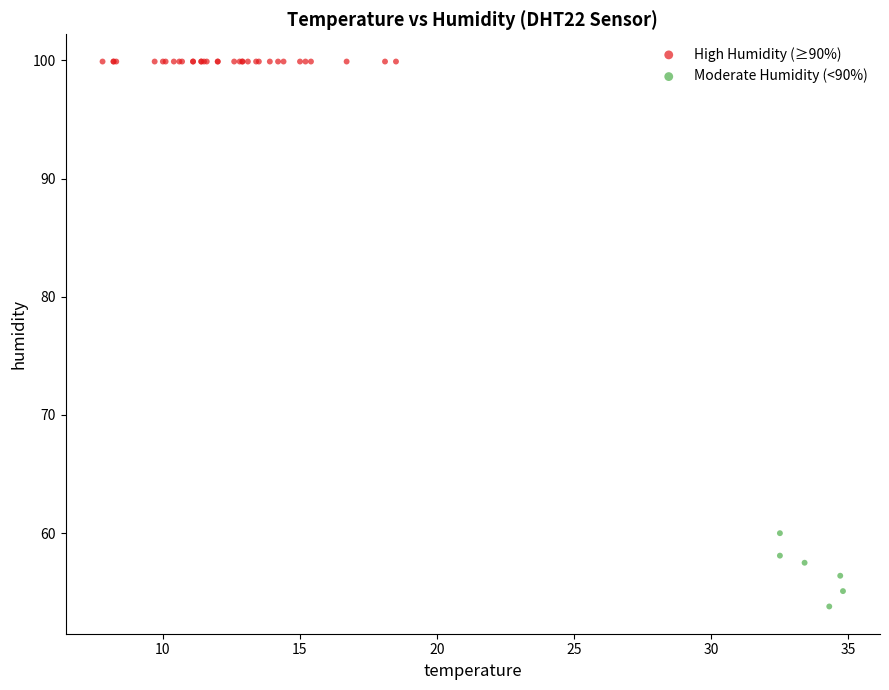

Which series contains the highest Y value?

High Humidity (≥90%)